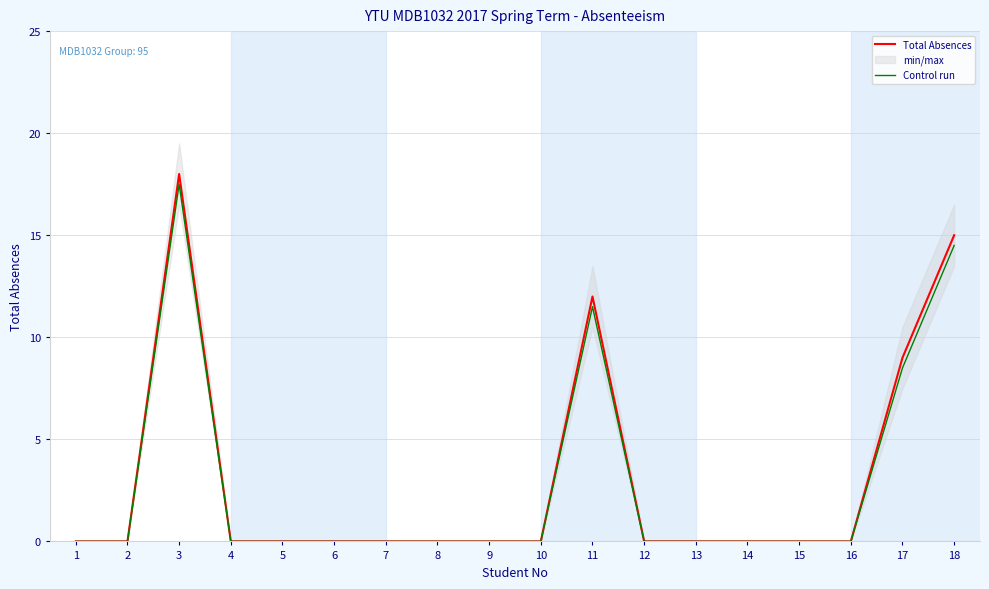

Read the Control run value at 18.

14.5